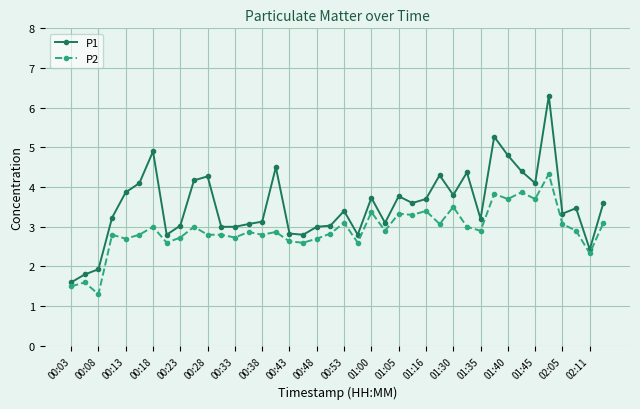

What is the value of the P1 point at the 23rd from the left?

3.7